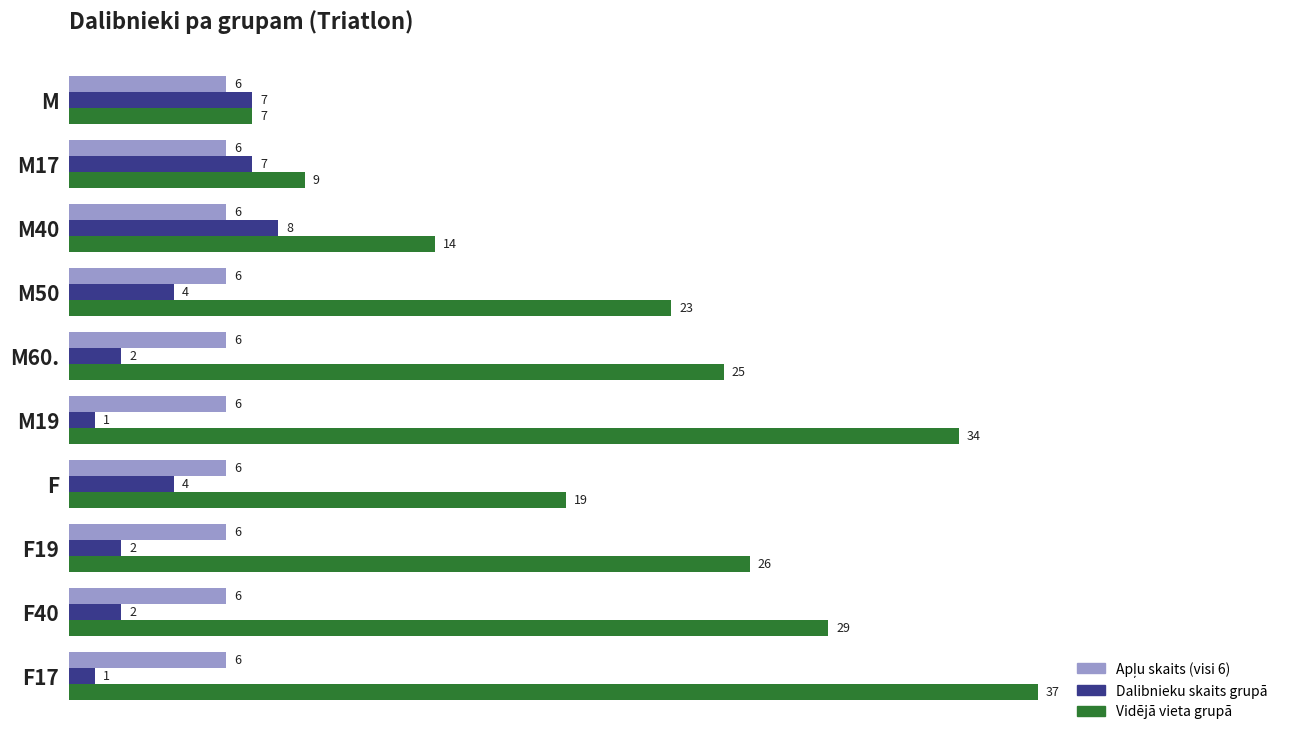

At which category is the sum across all series the highest?

F17